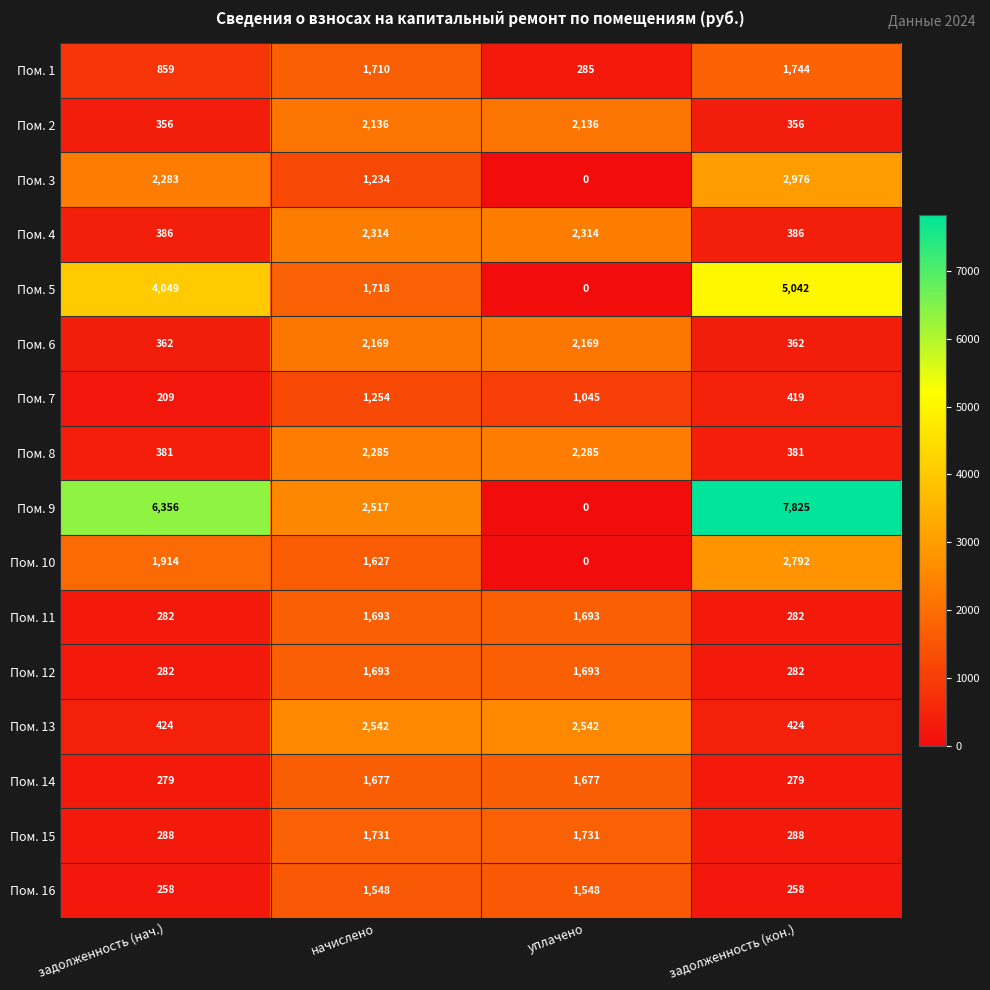

What is the difference between the maximum and minimum values in the Пом. 9 series?

7825